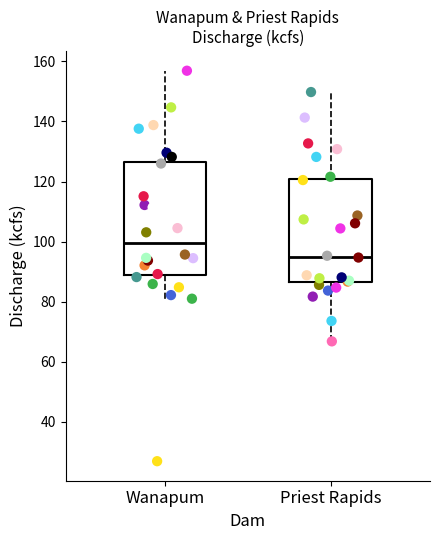

Which box's median line is the lowest?

Priest Rapids